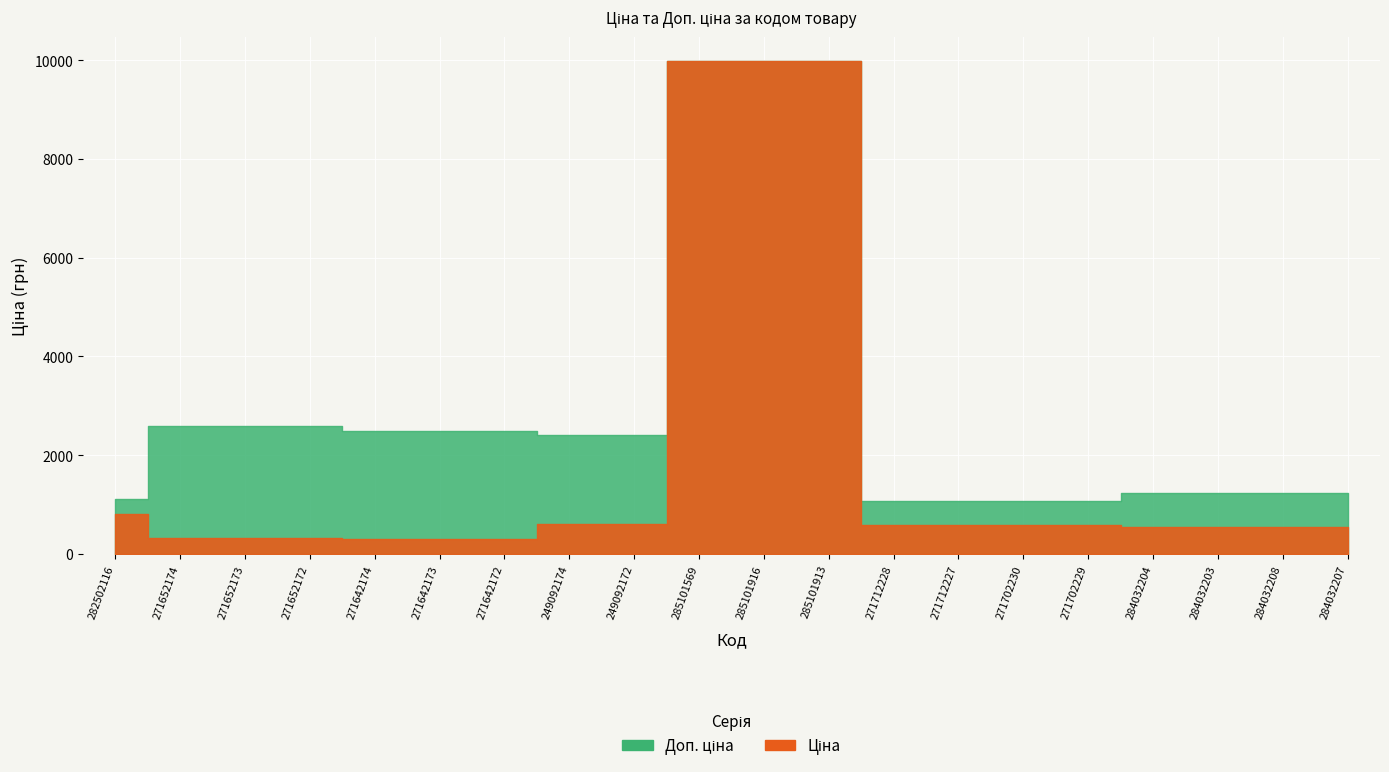

True or false: Ціна has a value of 866.2 at 249092174.

False